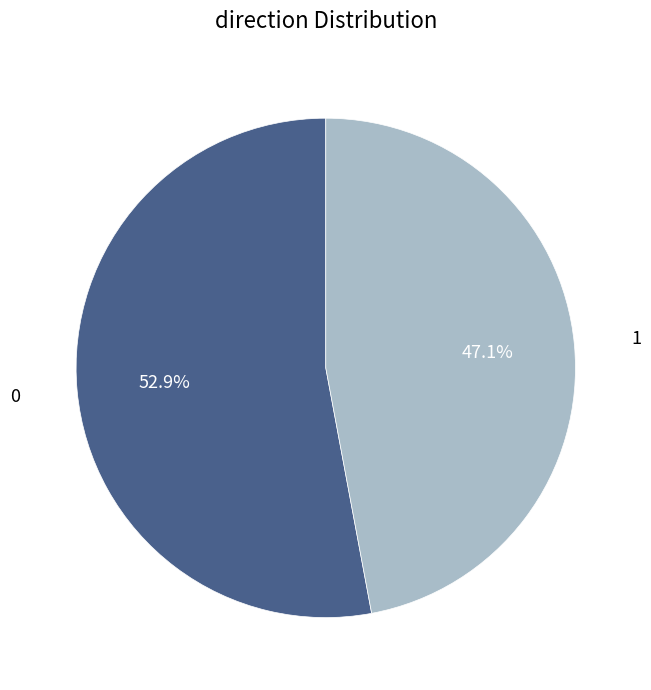

Is there any slice that represents more than half of the pie?

Yes